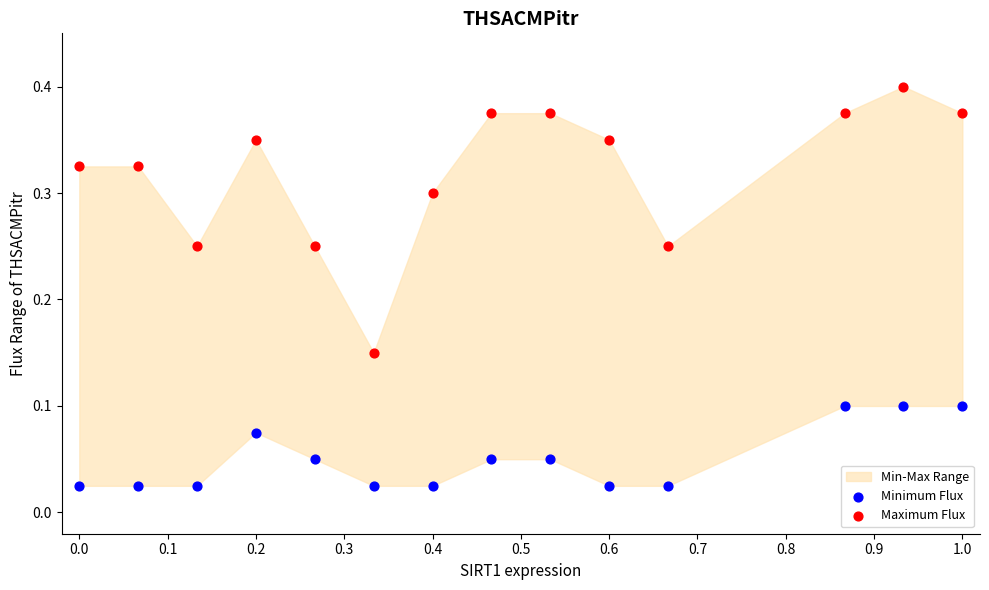

Which series has the largest Y range (max minus min)?

Maximum Flux